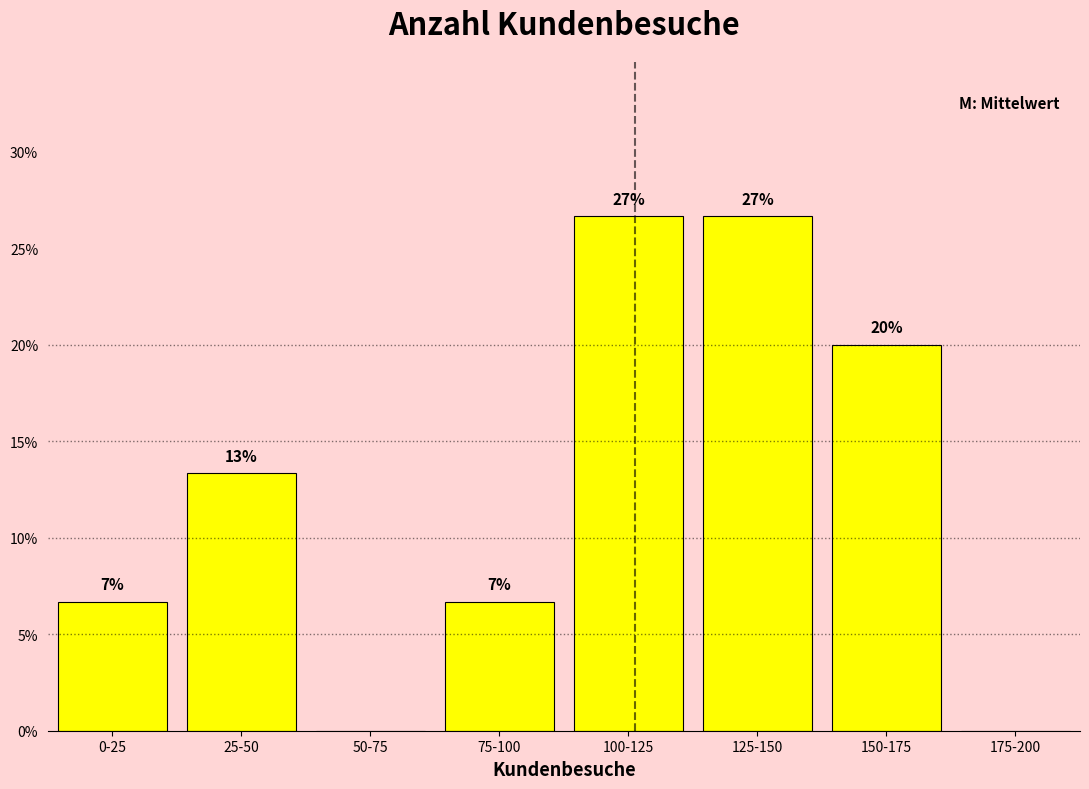

Are the bars horizontal?

No